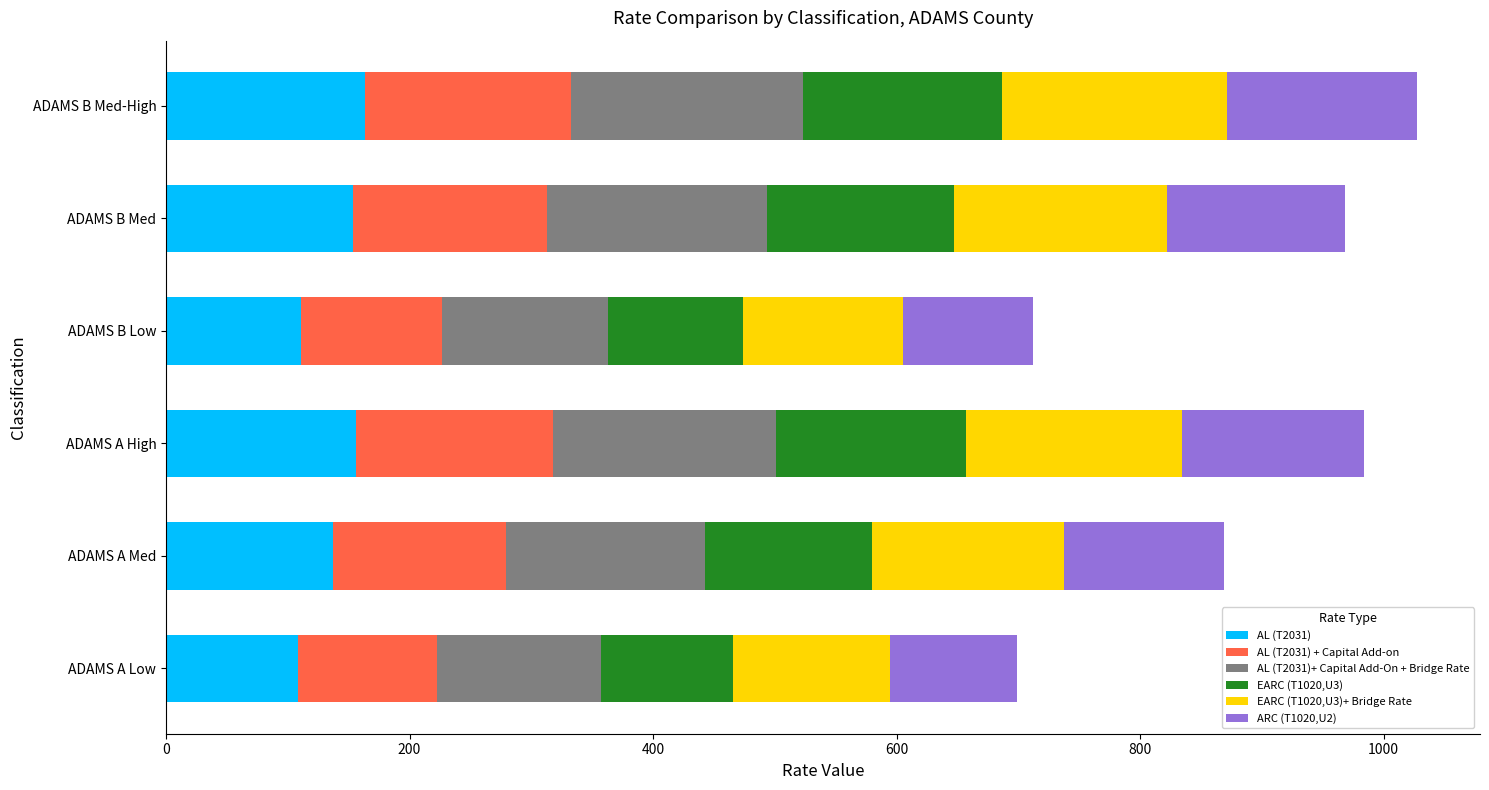

Is it true that AL (T2031) equals 177.5 at ADAMS B Low?

False